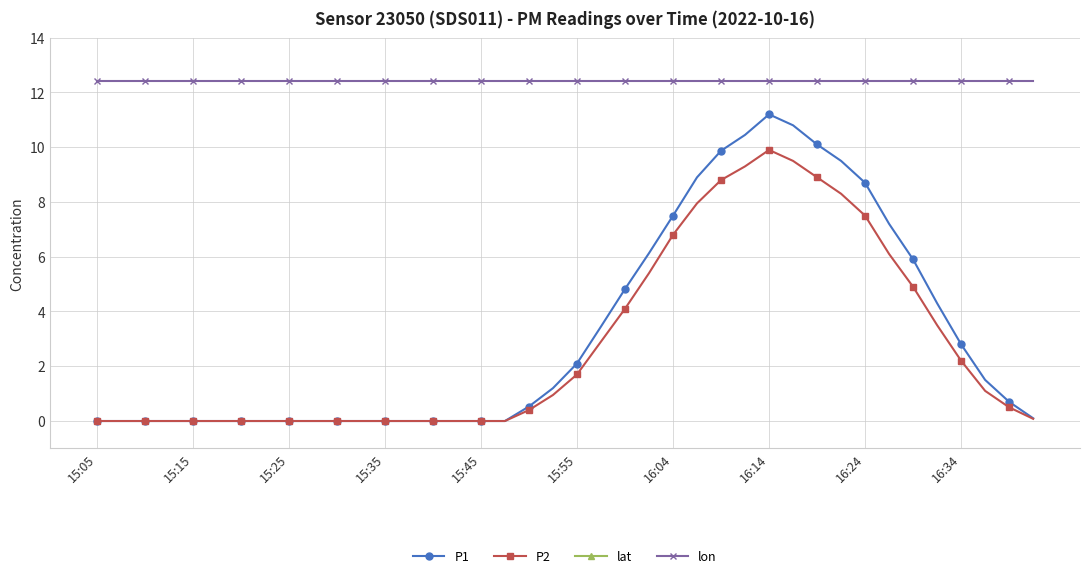

True or false: P1 and P2 cross at least once.

False